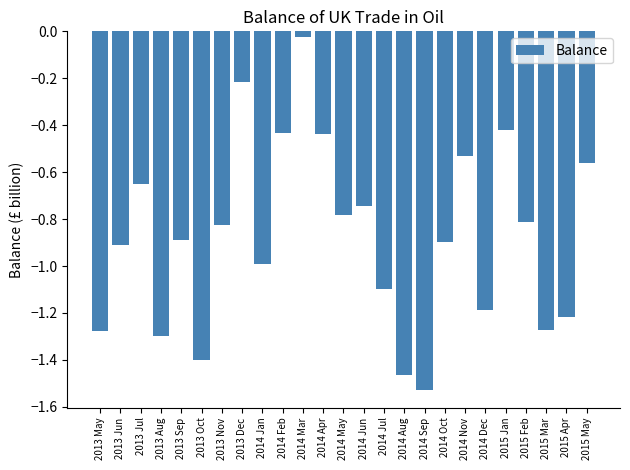

What is the sum of all values?

-21.9